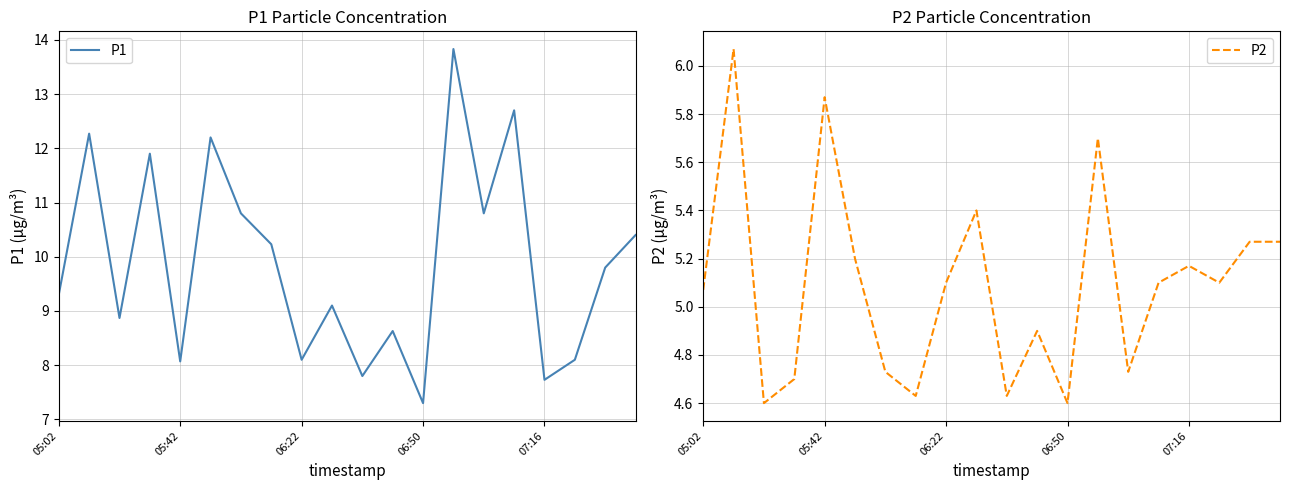

Reading left to right, transcribe all the data shown in this chart.

P1: 9.3	12.3	8.9	11.9	8.1	12.2	10.8	10.2	8.1	9.1	7.8	8.6	7.3	13.8	10.8	12.7	7.7	8.1	9.8	10.4
P2: 5.1	6.1	4.6	4.7	5.9	5.2	4.7	4.6	5.1	5.4	4.6	4.9	4.6	5.7	4.7	5.1	5.2	5.1	5.3	5.3